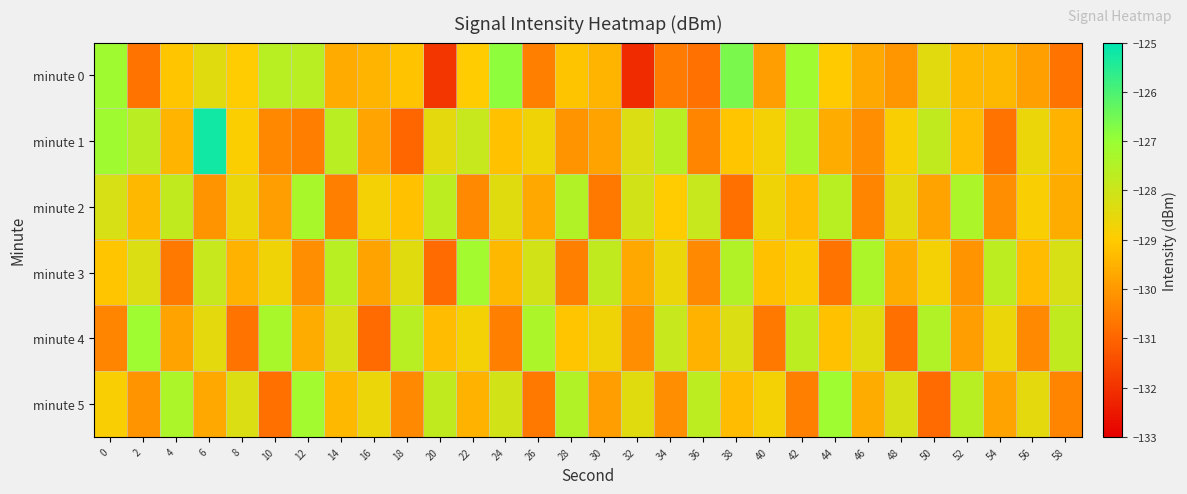

Reading right to left, what are all the values shown in this chart?

minute 0: 58=-130.7	56=-129.9	54=-129.4	52=-129.4	50=-128.4	48=-130.0	46=-129.7	44=-129.0	42=-127.1	40=-129.9	38=-126.6	36=-130.8	34=-130.6	32=-132.1	30=-129.5	28=-129.1	26=-130.5	24=-126.9	22=-129.0	20=-131.9	18=-129.2	16=-129.5	14=-129.6	12=-127.7	10=-127.6	8=-129.0	6=-128.4	4=-129.1	2=-130.7	0=-127.1
minute 1: 58=-129.5	56=-128.6	54=-130.7	52=-129.3	50=-127.8	48=-128.9	46=-130.2	44=-129.6	42=-127.4	40=-128.8	38=-129.1	36=-130.4	34=-127.6	32=-128.3	30=-129.8	28=-130.1	26=-128.7	24=-129.2	22=-127.9	20=-128.5	18=-131.0	16=-129.8	14=-127.6	12=-130.5	10=-130.3	8=-128.9	6=-125.2	4=-129.4	2=-127.7	0=-127.1
minute 2: 58=-129.6	56=-128.9	54=-130.2	52=-127.4	50=-129.8	48=-128.5	46=-130.4	44=-127.6	42=-129.3	40=-128.7	38=-130.8	36=-127.9	34=-129.0	32=-128.1	30=-130.6	28=-127.5	26=-129.7	24=-128.4	22=-130.3	20=-127.7	18=-129.2	16=-128.8	14=-130.5	12=-127.3	10=-129.9	8=-128.6	6=-130.1	4=-127.8	2=-129.4	0=-128.2
minute 3: 58=-128.2	56=-129.3	54=-127.7	52=-130.1	50=-128.8	48=-129.6	46=-127.4	44=-130.7	42=-128.9	40=-129.2	38=-127.5	36=-130.3	34=-128.6	32=-129.7	30=-127.8	28=-130.5	26=-128.1	24=-129.4	22=-127.2	20=-130.9	18=-128.4	16=-129.8	14=-127.6	12=-130.2	10=-128.7	8=-129.5	6=-127.9	4=-130.6	2=-128.3	0=-129.1
minute 4: 58=-127.8	56=-130.3	54=-128.6	52=-129.9	50=-127.5	48=-130.8	46=-128.4	44=-129.2	42=-127.7	40=-130.6	38=-128.3	36=-129.5	34=-127.9	32=-130.2	30=-128.7	28=-129.1	26=-127.4	24=-130.5	22=-128.8	20=-129.3	18=-127.6	16=-130.9	14=-128.2	12=-129.6	10=-127.3	8=-130.7	6=-128.5	4=-129.8	2=-127.1	0=-130.4
minute 5: 58=-130.4	56=-128.5	54=-129.8	52=-127.6	50=-130.9	48=-128.2	46=-129.6	44=-127.1	42=-130.5	40=-128.8	38=-129.3	36=-127.7	34=-130.2	32=-128.4	30=-129.9	28=-127.5	26=-130.6	24=-128.1	22=-129.5	20=-127.8	18=-130.3	16=-128.6	14=-129.4	12=-127.2	10=-130.8	8=-128.3	6=-129.7	4=-127.4	2=-130.1	0=-128.9